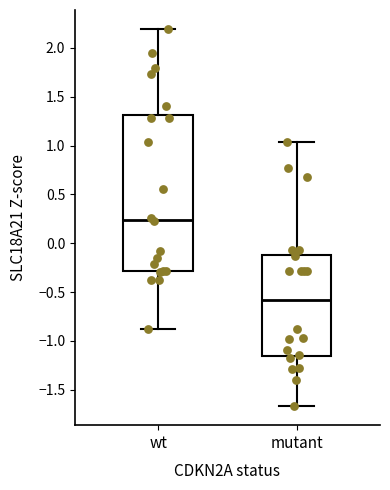

Which box is the tallest, from its lower edge to its upper edge?

wt